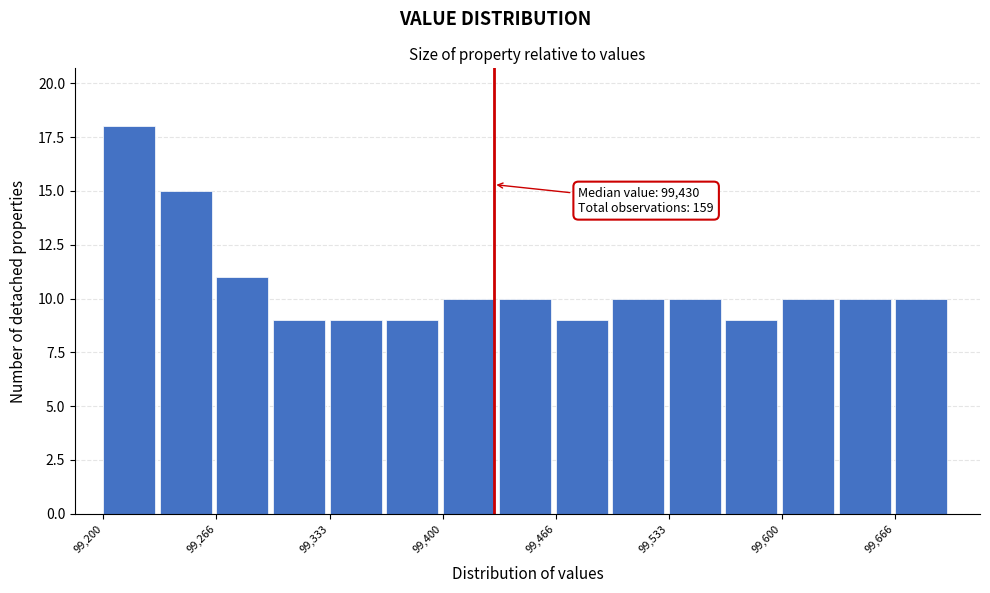

Around what value on the x-axis is the tallest bar? Give the approximate position of its centre, as read against the axis.

99220